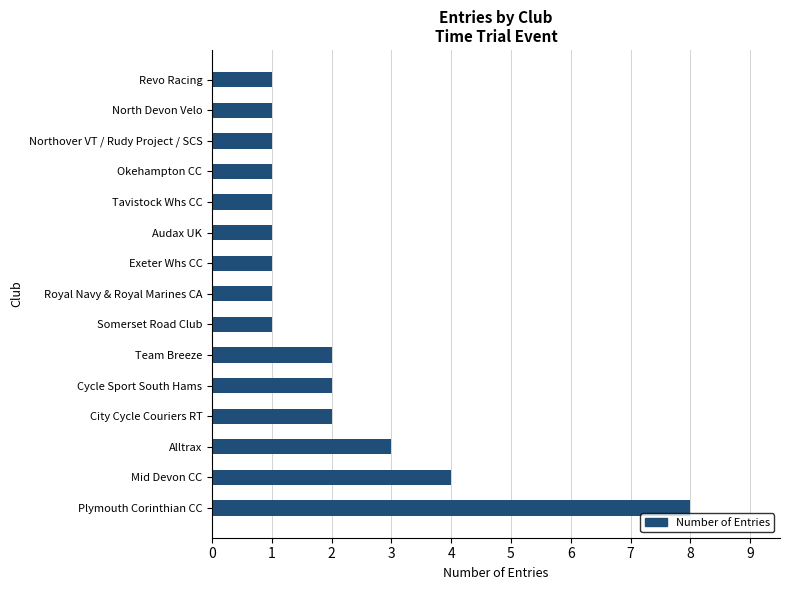

What is the maximum value shown in the chart?

8